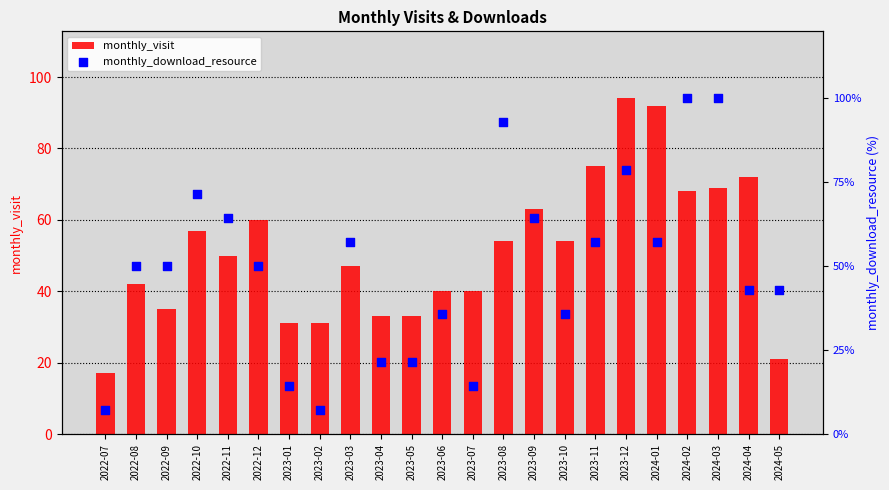

What are all the series names shown in the legend?

monthly_visit, monthly_download_resource